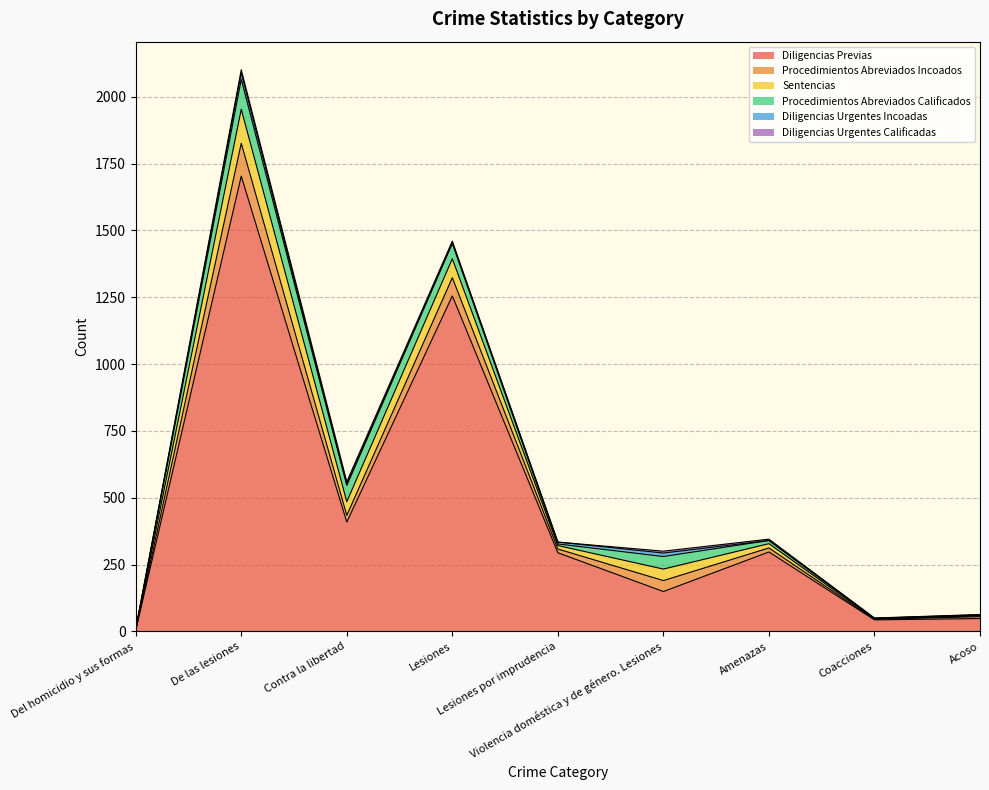

At which category does the chart reach its peak across all series?

De las lesiones